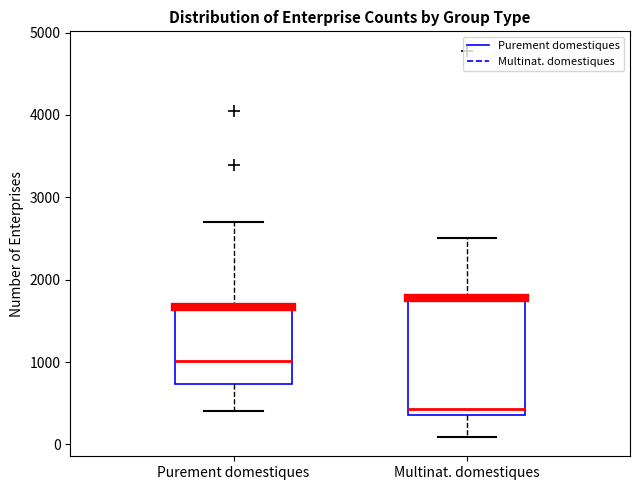

Which box's median line is the highest?

Purement domestiques